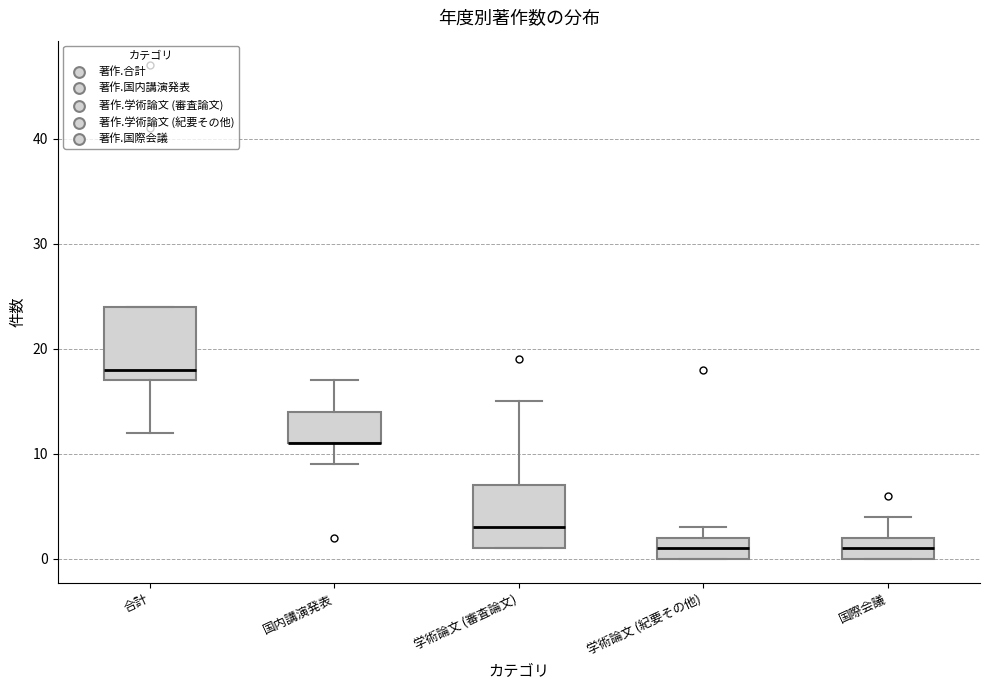

Where is the lower edge of the box for 国内講演発表 on the y-axis? The values are not printed on the chart, so give them approximately, as read against the axis.

11